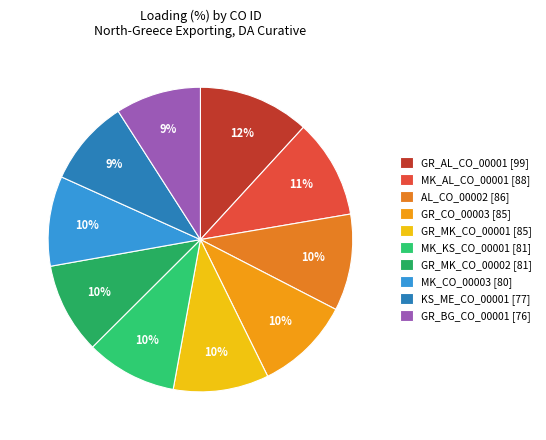

Which slice is the largest?

GR_AL_CO_00001 [99]